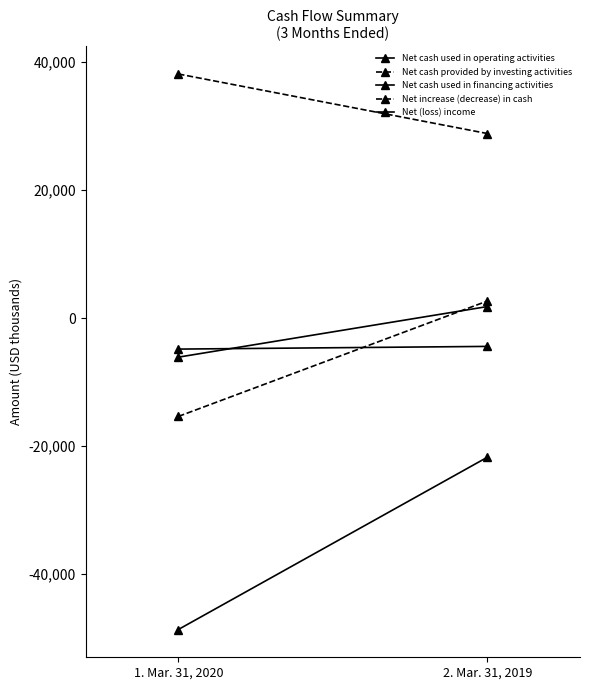

Reading left to right, transcribe all the data shown in this chart.

Net cash used in operating activities: -4844	-4424
Net cash provided by investing activities: 38109	28813
Net cash used in financing activities: -48624	-21730
Net increase (decrease) in cash: -15359	2659
Net (loss) income: -6103	1796